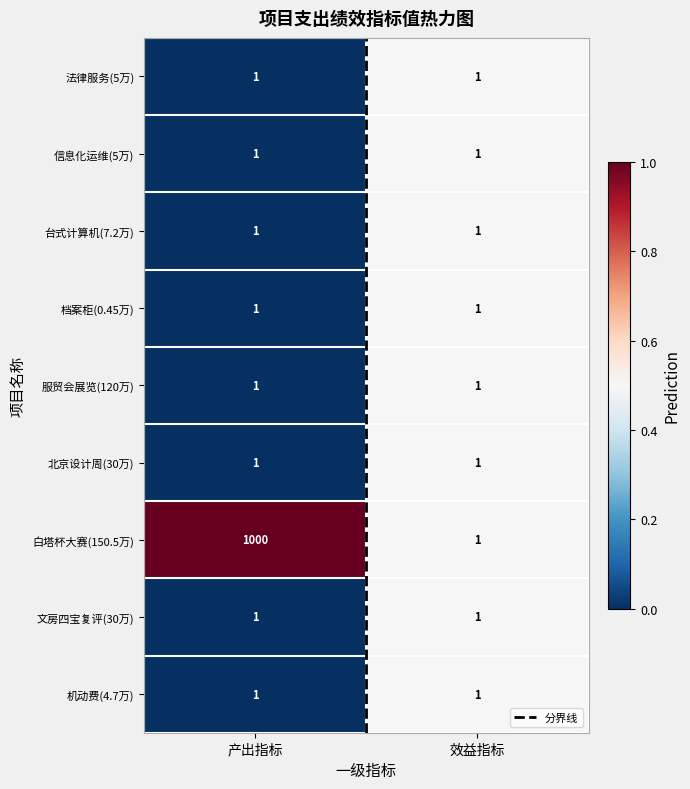

Which series changed the most between 产出指标 and 效益指标?

白塔杯大赛(150.5万)